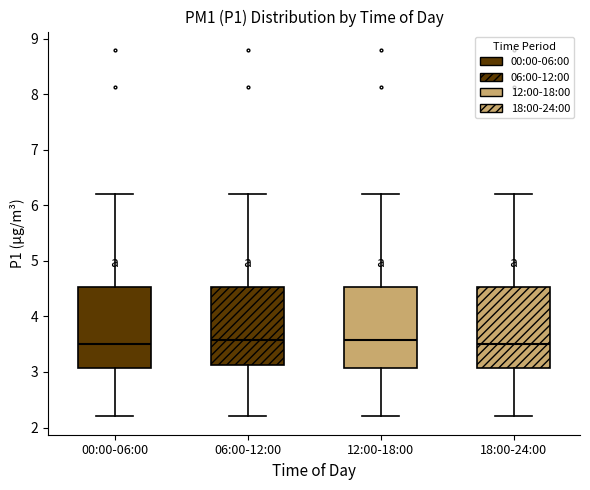

Reading left to right, transcribe this box plot: for each box, give where its median line is, the range the box spans, and where its two whiskers end, as read against the y-axis. The values are not printed on the chart, so give them approximately, as read against the axis.

00:00-06:00: median 3.5, box 3.1 to 4.5, whiskers 2.2 to 6.2
06:00-12:00: median 3.6, box 3.1 to 4.5, whiskers 2.2 to 6.2
12:00-18:00: median 3.6, box 3.1 to 4.5, whiskers 2.2 to 6.2
18:00-24:00: median 3.5, box 3.1 to 4.5, whiskers 2.2 to 6.2